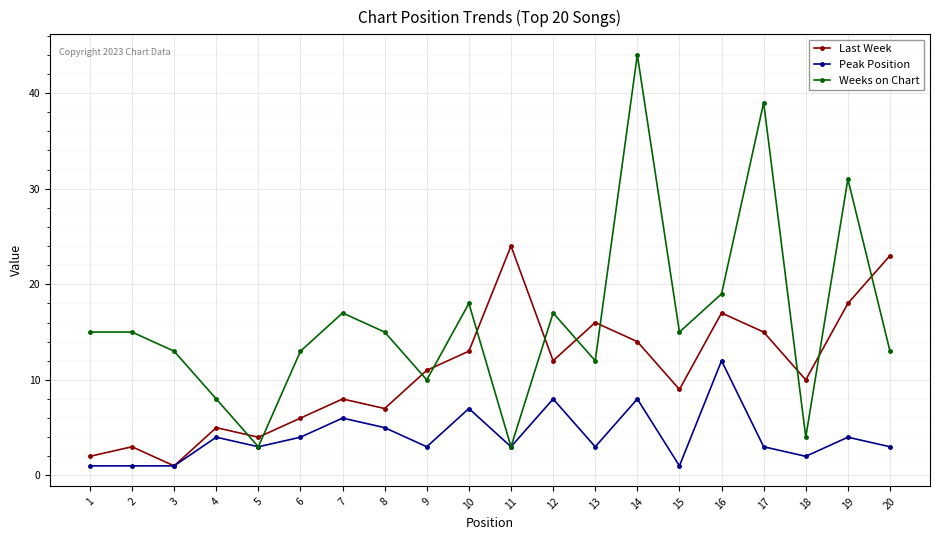

What is the difference between the maximum and second lowest values in the Last Week series?

22